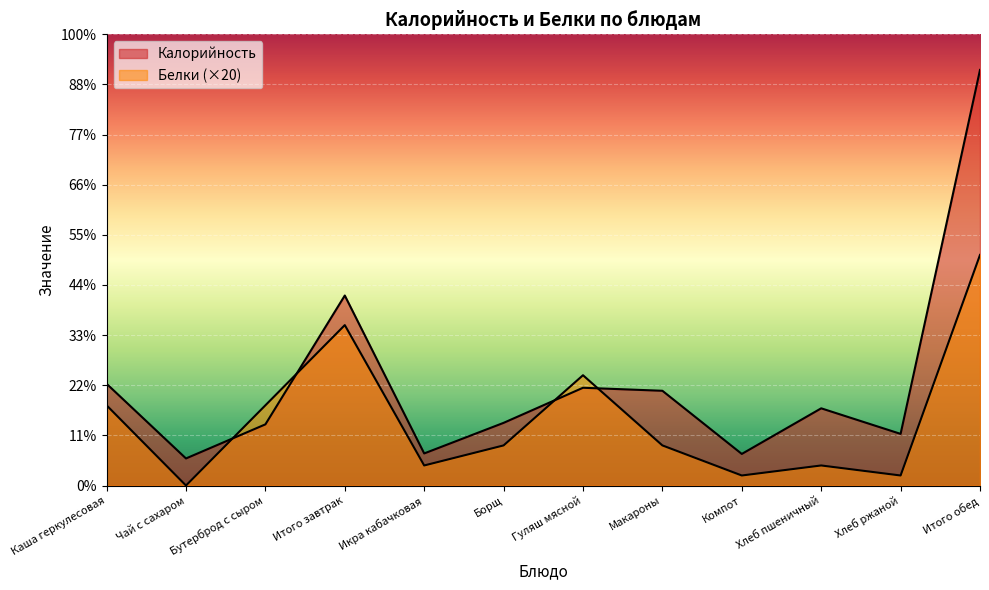

What is the label of the 1st point from the left?

Каша геркулесовая